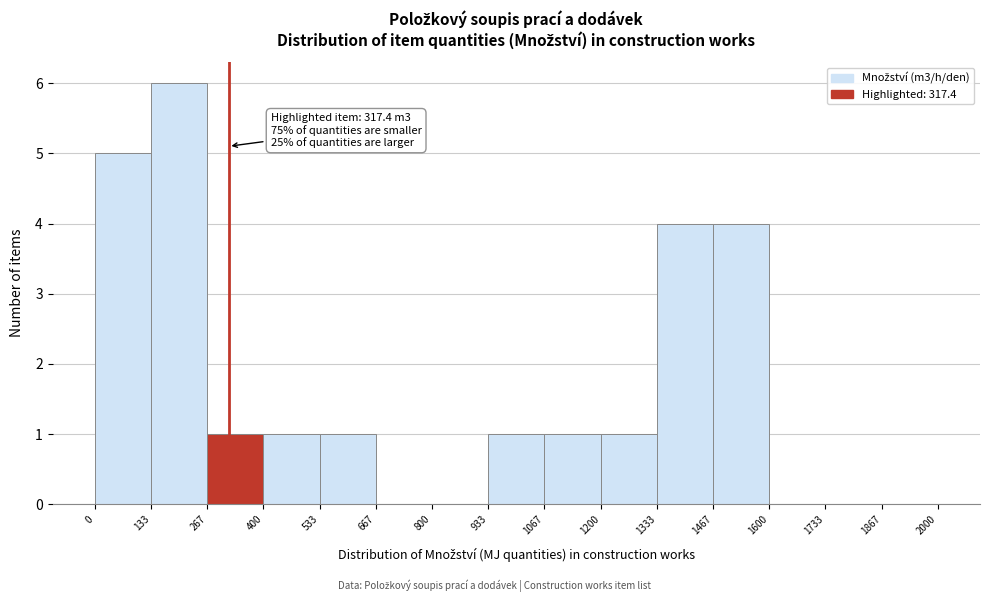

Which range on the x-axis has the tallest bar?

133 to 267